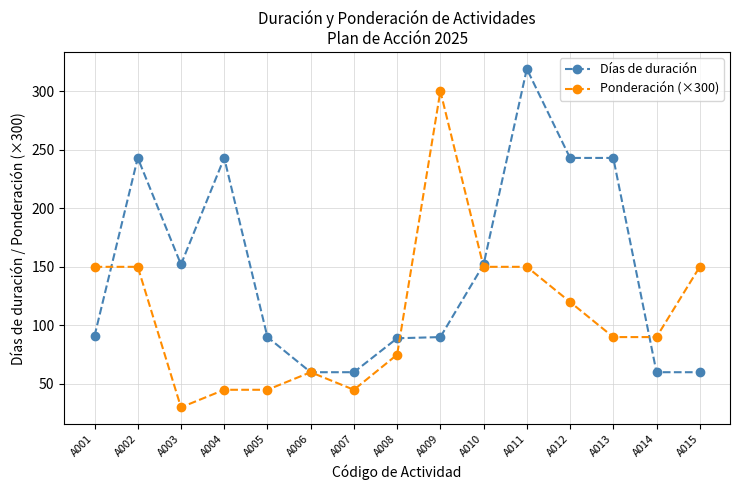

At A012, list the series in order from largest to smallest.

Días de duración, Ponderación (×300)